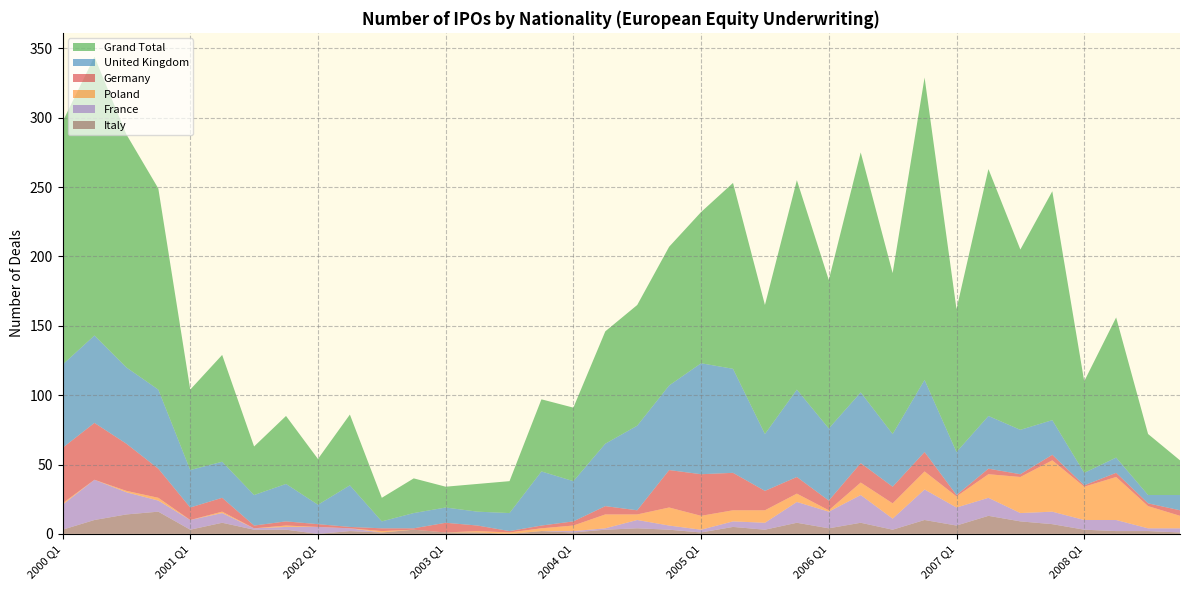

Reading left to right, extract all data points from this chart.

Germany: 2000 Q1=40	2000 Q2=41	2000 Q3=34	2000 Q4=21	2001 Q1=9	2001 Q2=10	2001 Q3=2	2001 Q4=3	2002 Q1=2	2002 Q2=1	2002 Q3=2	2002 Q4=1	2003 Q1=7	2003 Q2=4	2003 Q3=1	2003 Q4=2	2004 Q1=3	2004 Q2=6	2004 Q3=3	2004 Q4=27	2005 Q1=30	2005 Q2=27	2005 Q3=14	2005 Q4=12	2006 Q1=7	2006 Q2=14	2006 Q3=12	2006 Q4=14	2007 Q1=1	2007 Q2=4	2007 Q3=2	2007 Q4=4	2008 Q1=1	2008 Q2=3	2008 Q3=2	2008 Q4=4
Grand Total: 2000 Q1=175	2000 Q2=201	2000 Q3=168	2000 Q4=145	2001 Q1=58	2001 Q2=77	2001 Q3=35	2001 Q4=49	2002 Q1=33	2002 Q2=51	2002 Q3=17	2002 Q4=25	2003 Q1=15	2003 Q2=20	2003 Q3=23	2003 Q4=52	2004 Q1=53	2004 Q2=81	2004 Q3=87	2004 Q4=100	2005 Q1=109	2005 Q2=134	2005 Q3=93	2005 Q4=151	2006 Q1=107	2006 Q2=173	2006 Q3=116	2006 Q4=218	2007 Q1=103	2007 Q2=178	2007 Q3=130	2007 Q4=165	2008 Q1=66	2008 Q2=101	2008 Q3=44	2008 Q4=25
United Kingdom: 2000 Q1=60	2000 Q2=63	2000 Q3=55	2000 Q4=57	2001 Q1=27	2001 Q2=26	2001 Q3=22	2001 Q4=27	2002 Q1=14	2002 Q2=30	2002 Q3=5	2002 Q4=11	2003 Q1=11	2003 Q2=10	2003 Q3=13	2003 Q4=39	2004 Q1=29	2004 Q2=45	2004 Q3=61	2004 Q4=61	2005 Q1=80	2005 Q2=75	2005 Q3=41	2005 Q4=63	2006 Q1=52	2006 Q2=51	2006 Q3=38	2006 Q4=52	2007 Q1=31	2007 Q2=38	2007 Q3=32	2007 Q4=25	2008 Q1=9	2008 Q2=11	2008 Q3=6	2008 Q4=11
Poland: 2000 Q1=1	2000 Q2=0	2000 Q3=1	2000 Q4=2	2001 Q1=0	2001 Q2=1	2001 Q3=0	2001 Q4=1	2002 Q1=0	2002 Q2=0	2002 Q3=1	2002 Q4=0	2003 Q1=0	2003 Q2=1	2003 Q3=1	2003 Q4=2	2004 Q1=4	2004 Q2=10	2004 Q3=4	2004 Q4=13	2005 Q1=10	2005 Q2=8	2005 Q3=9	2005 Q4=6	2006 Q1=1	2006 Q2=9	2006 Q3=11	2006 Q4=13	2007 Q1=8	2007 Q2=17	2007 Q3=26	2007 Q4=37	2008 Q1=24	2008 Q2=31	2008 Q3=16	2008 Q4=9
France: 2000 Q1=18	2000 Q2=29	2000 Q3=16	2000 Q4=8	2001 Q1=7	2001 Q2=7	2001 Q3=1	2001 Q4=2	2002 Q1=5	2002 Q2=2	2002 Q3=0	2002 Q4=0	2003 Q1=0	2003 Q2=0	2003 Q3=0	2003 Q4=0	2004 Q1=1	2004 Q2=1	2004 Q3=6	2004 Q4=3	2005 Q1=2	2005 Q2=4	2005 Q3=5	2005 Q4=15	2006 Q1=12	2006 Q2=20	2006 Q3=8	2006 Q4=22	2007 Q1=13	2007 Q2=13	2007 Q3=6	2007 Q4=9	2008 Q1=7	2008 Q2=8	2008 Q3=2	2008 Q4=3
Italy: 2000 Q1=3	2000 Q2=10	2000 Q3=14	2000 Q4=16	2001 Q1=3	2001 Q2=8	2001 Q3=3	2001 Q4=3	2002 Q1=0	2002 Q2=2	2002 Q3=1	2002 Q4=3	2003 Q1=1	2003 Q2=1	2003 Q3=0	2003 Q4=2	2004 Q1=1	2004 Q2=3	2004 Q3=4	2004 Q4=3	2005 Q1=1	2005 Q2=5	2005 Q3=3	2005 Q4=8	2006 Q1=4	2006 Q2=8	2006 Q3=3	2006 Q4=10	2007 Q1=6	2007 Q2=13	2007 Q3=9	2007 Q4=7	2008 Q1=3	2008 Q2=2	2008 Q3=2	2008 Q4=1